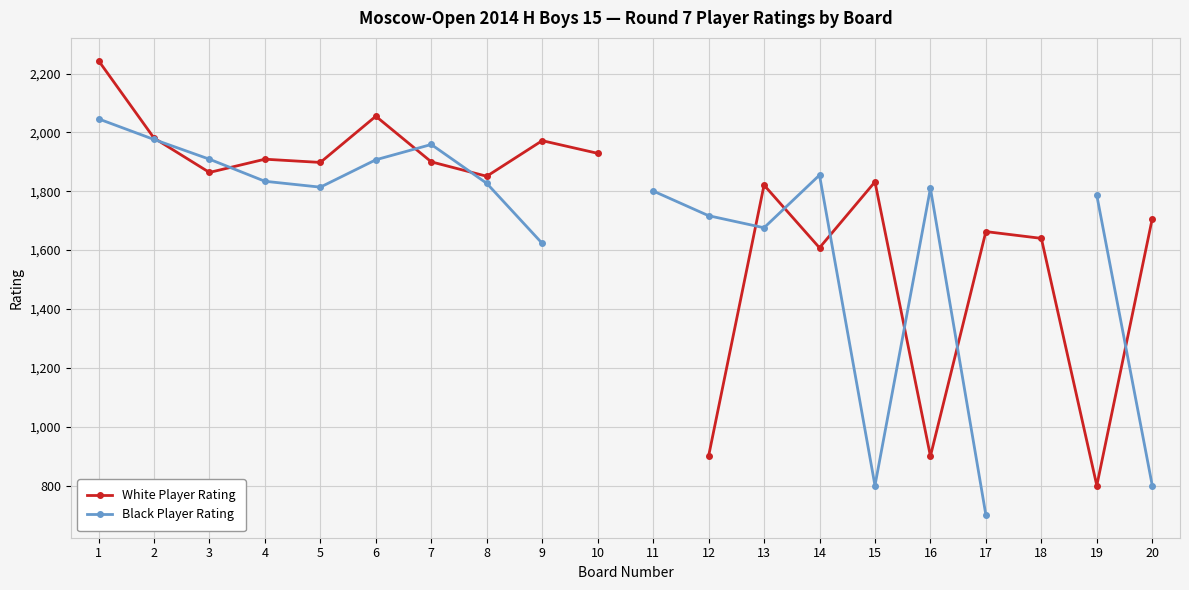

Where does the White Player Rating series first go above 1864?

1